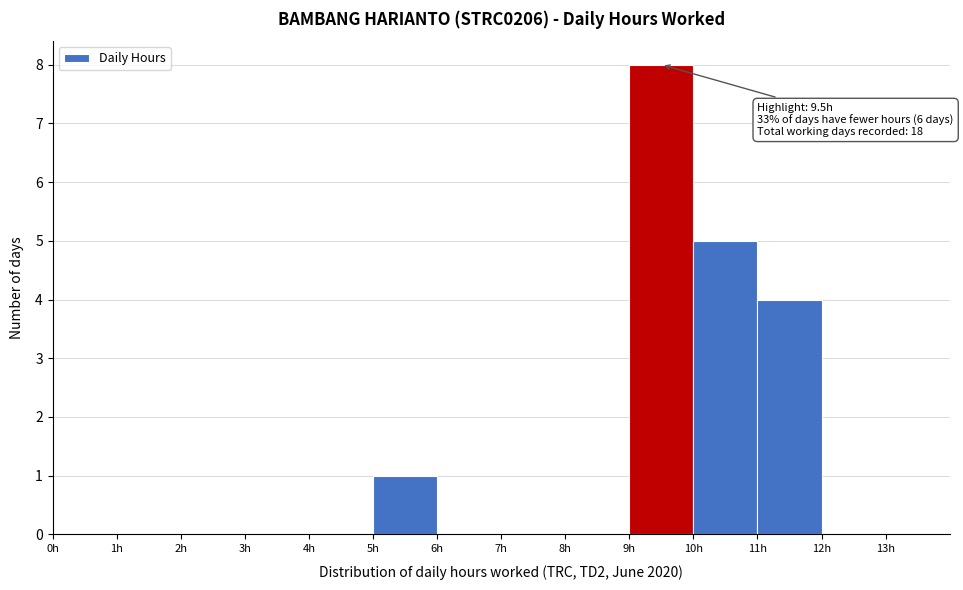

Over which range of the x-axis is the bar tallest?

9 to 10